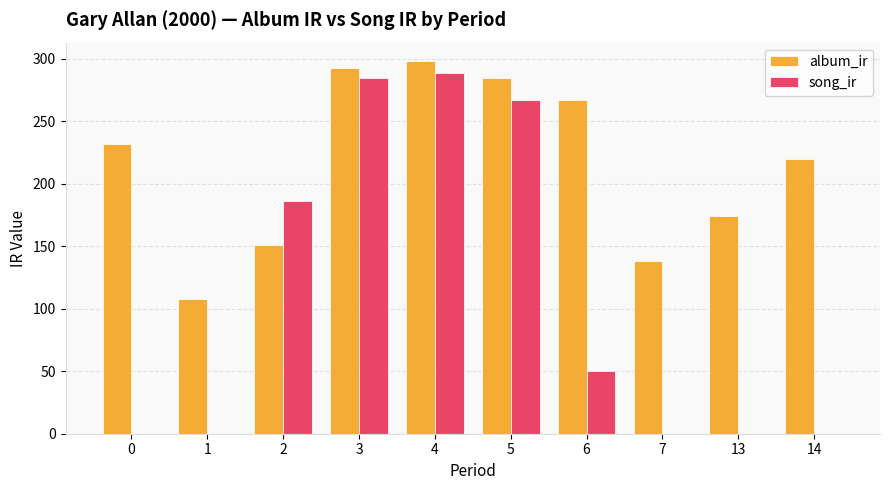

How many groups of bars are there?

10